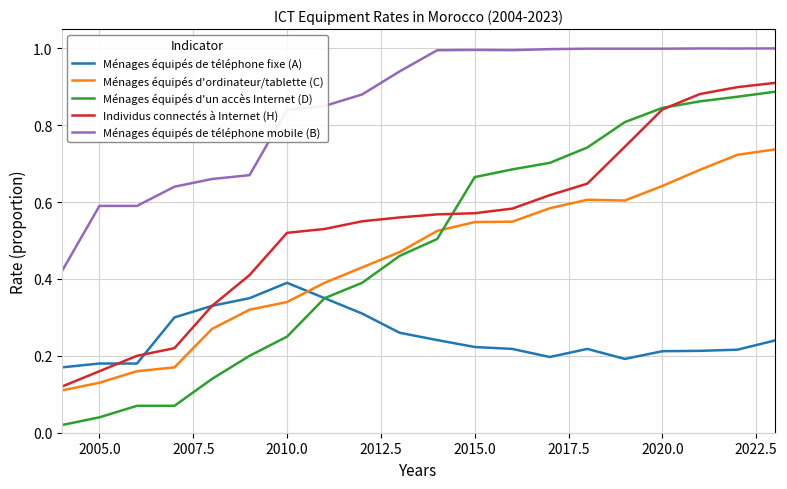

Which series has the largest total across all categories?

Ménages équipés de téléphone mobile (B)